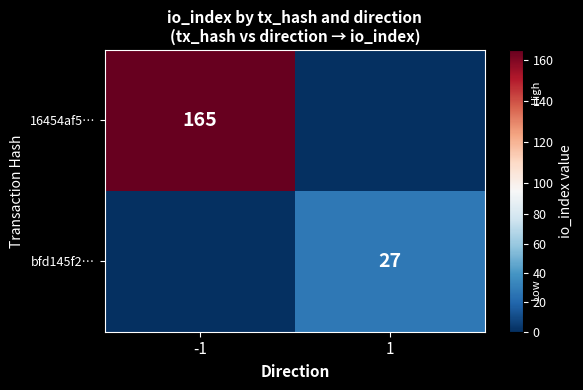

At which category does the chart reach its peak across all series?

-1